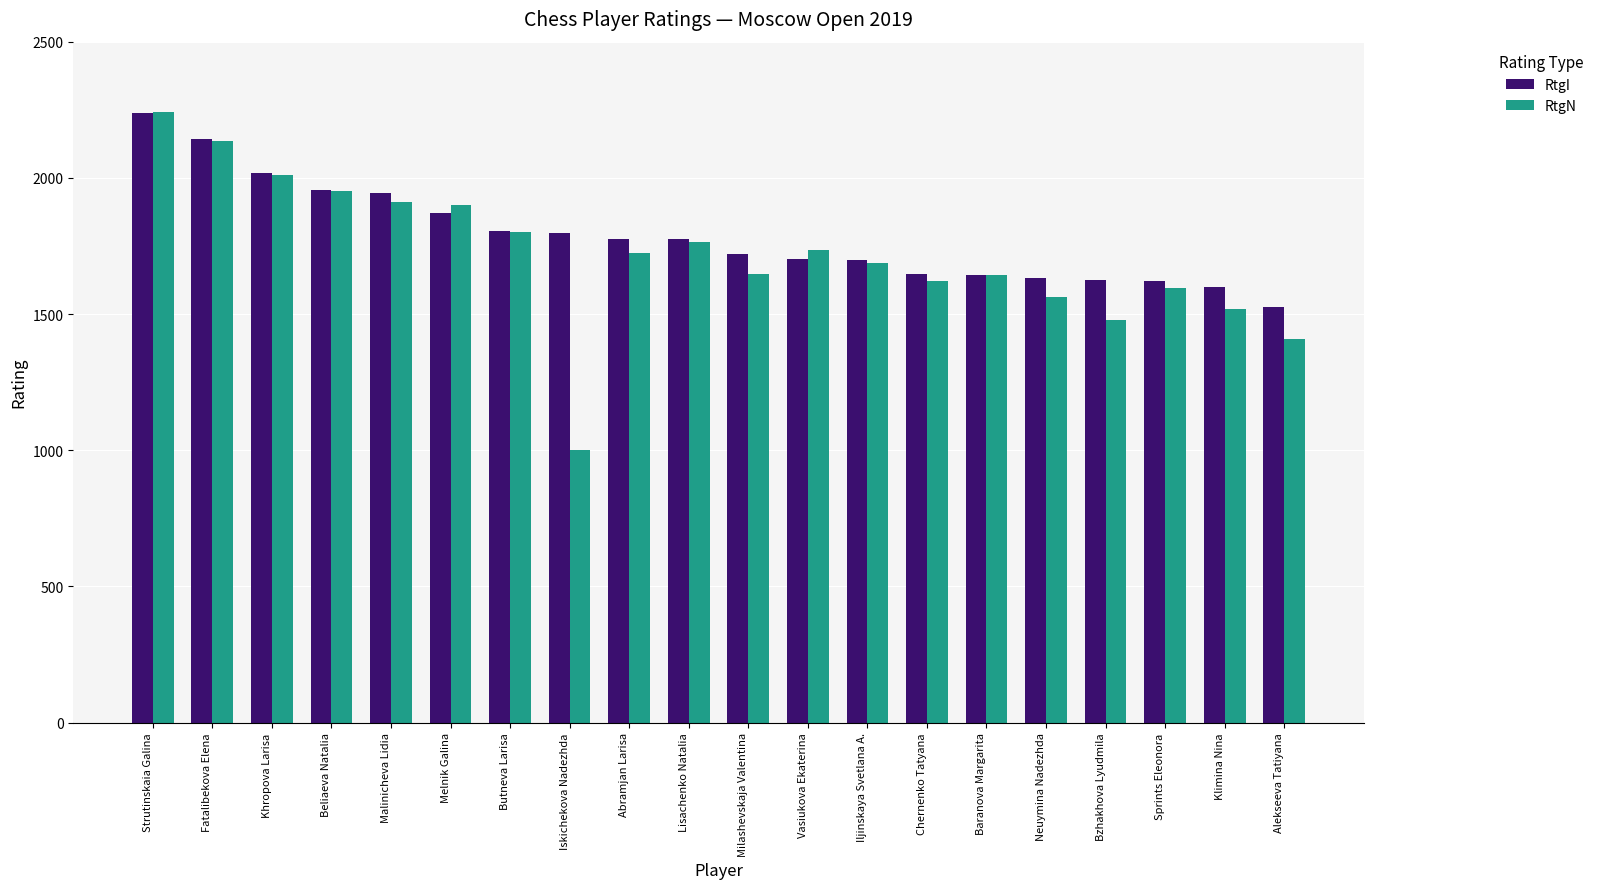

Does the chart contain stacked bars?

No